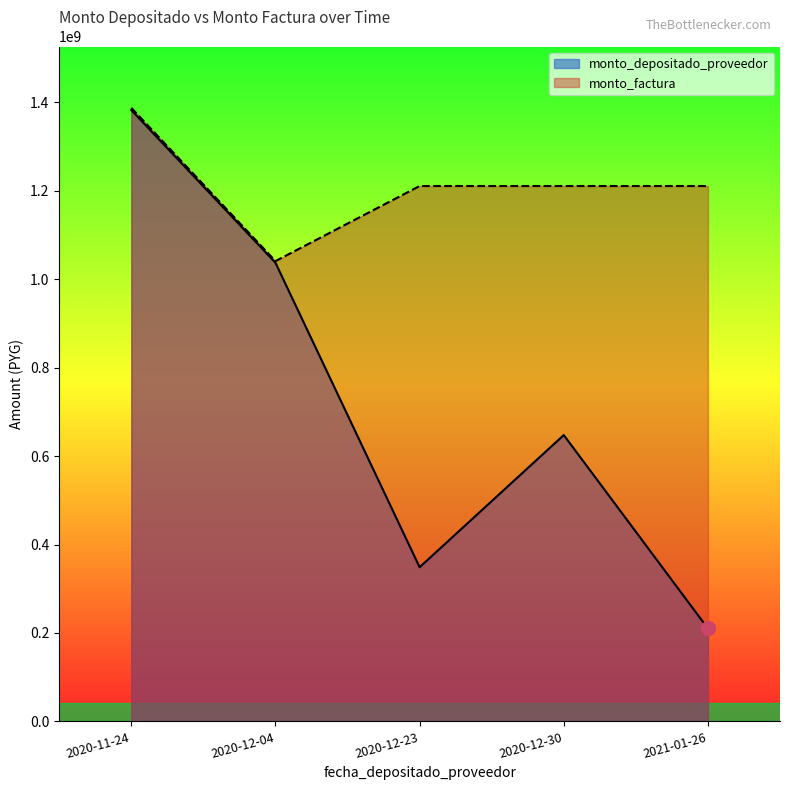

At which category does monto_depositado_proveedor reach its first local valley?

2020-12-23